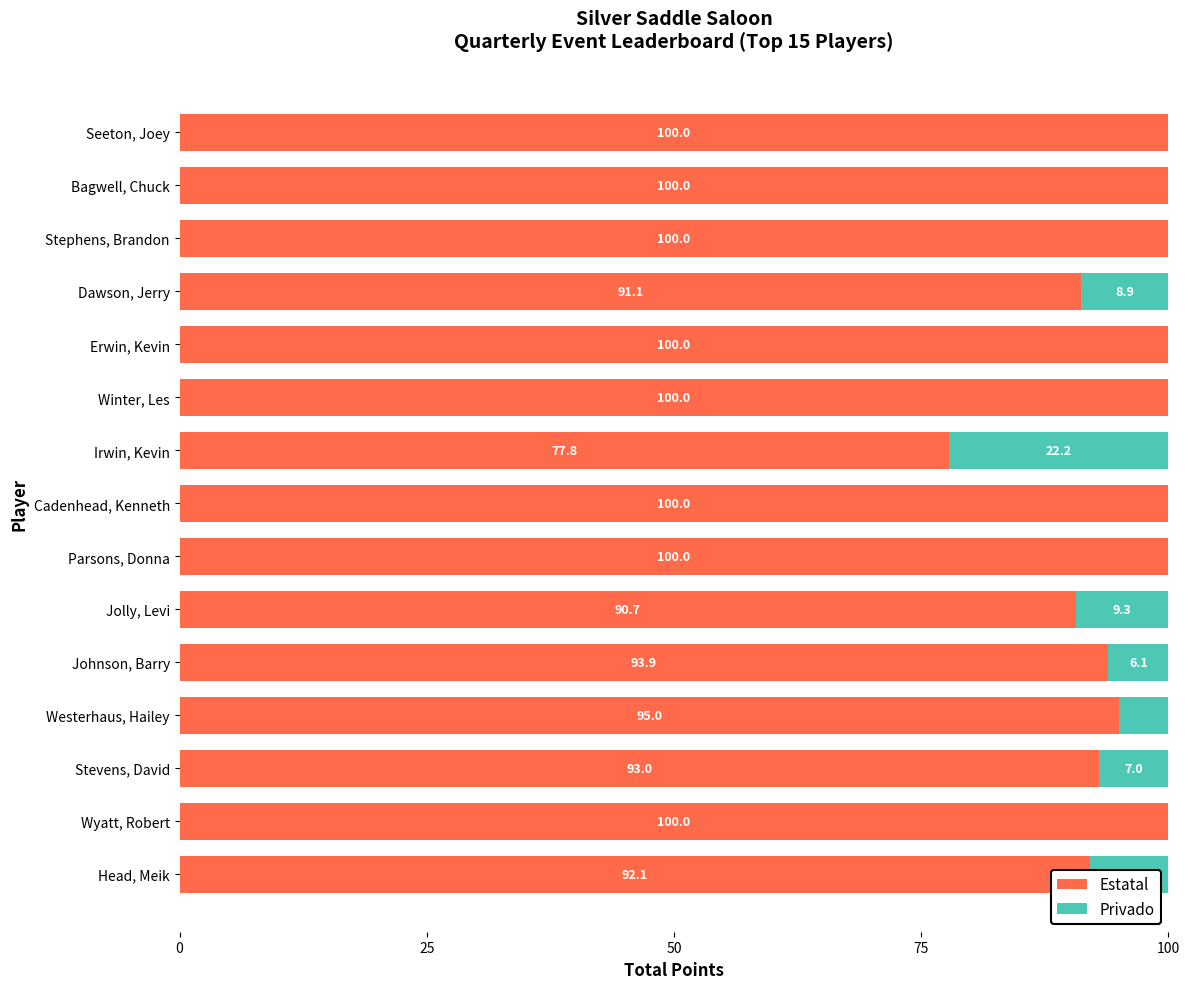

Is it true that Estatal equals 93.0 at Stevens, David?

True